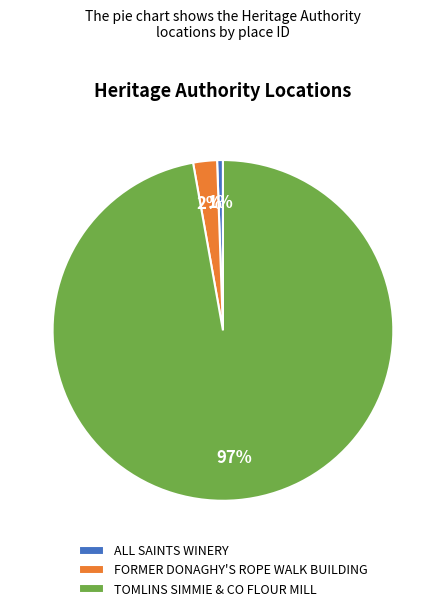

To the nearest percent, what portion does ALL SAINTS WINERY represent?

1%